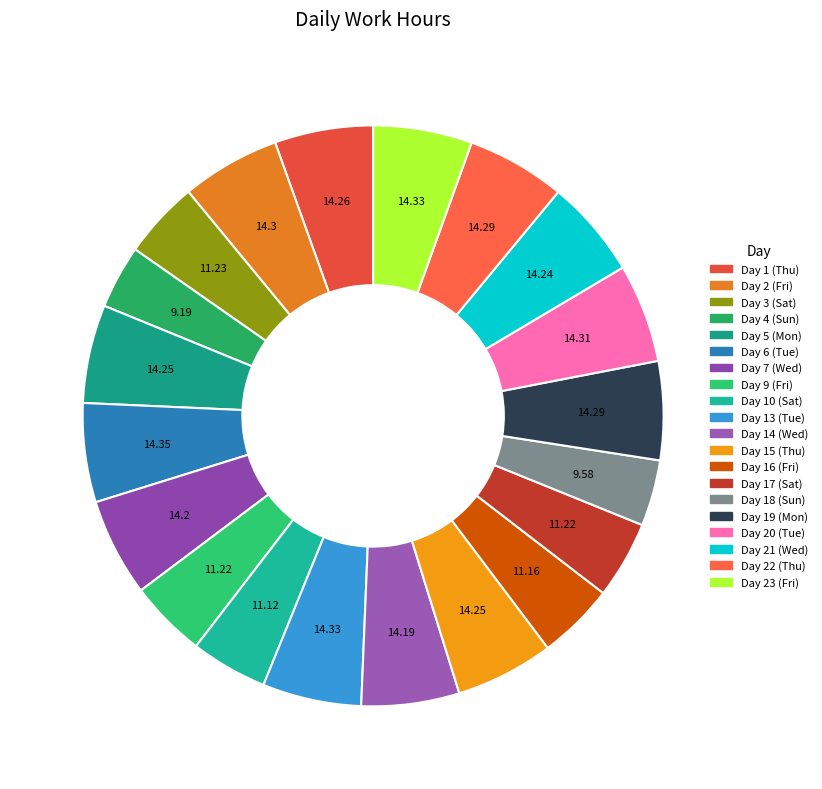

What is the change in value from Day 9 (Fri) to Day 21 (Wed)?

+3.0